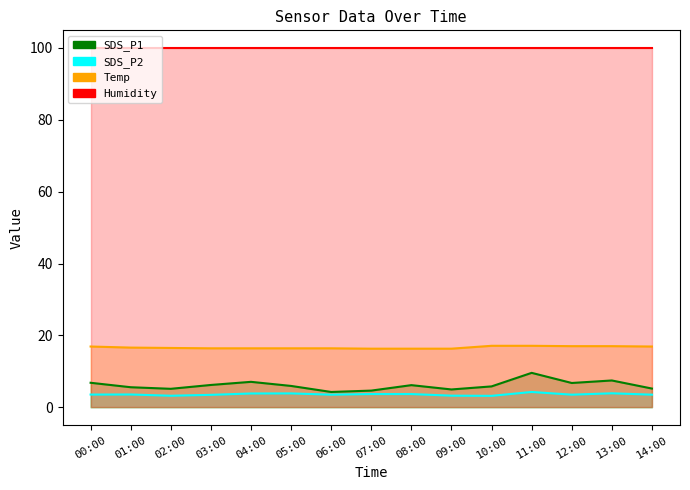

True or false: SDS_P1 and Temp cross at least once.

False